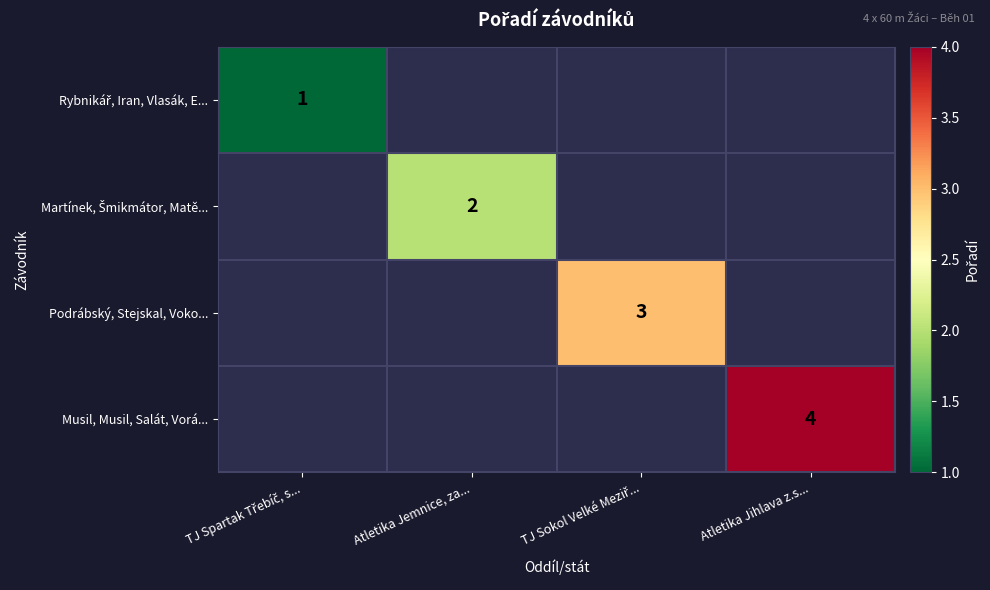

The value of Musil, Musil, Salát, Vorá... at Atletika Jihlava z.s... is 4. True or false?

True